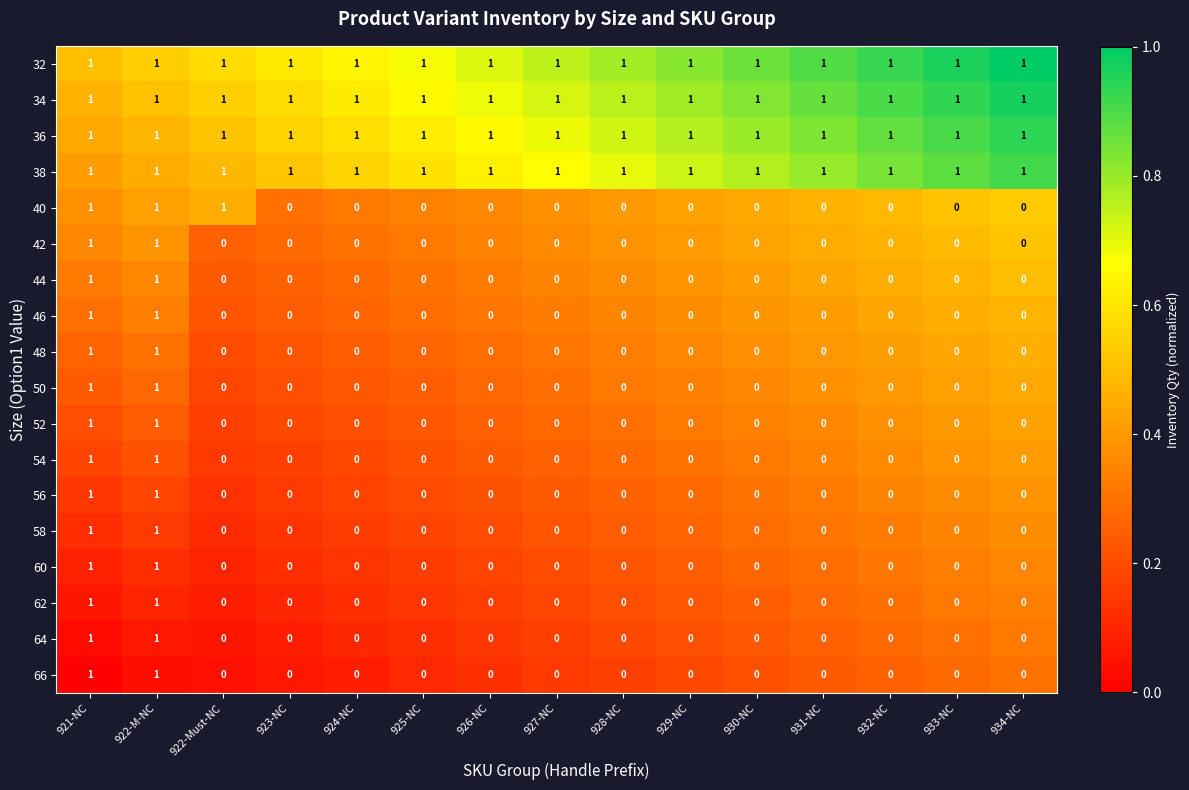

Count the 44 values in the range 0 to 1.

15